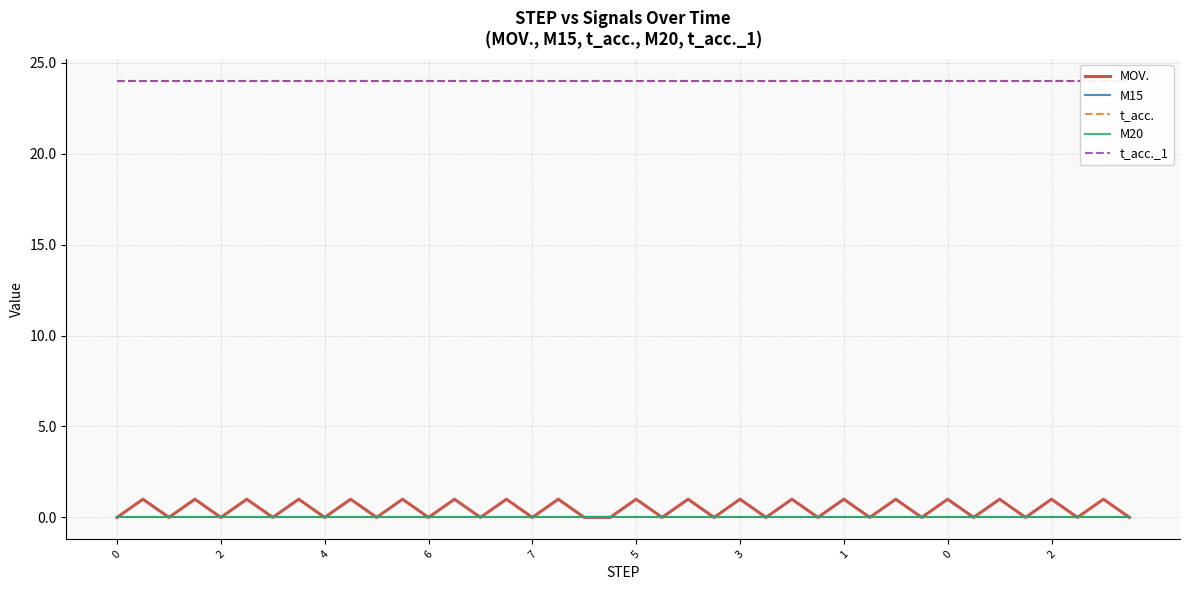

True or false: t_acc._1 has more than 2 interior local peaks.

False